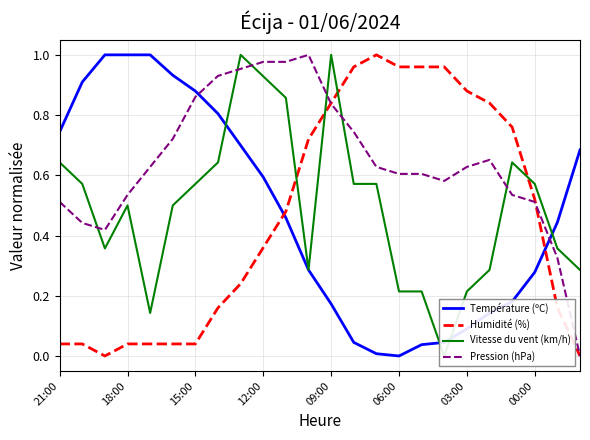

Which series has the largest total across all categories?

Pression (hPa)